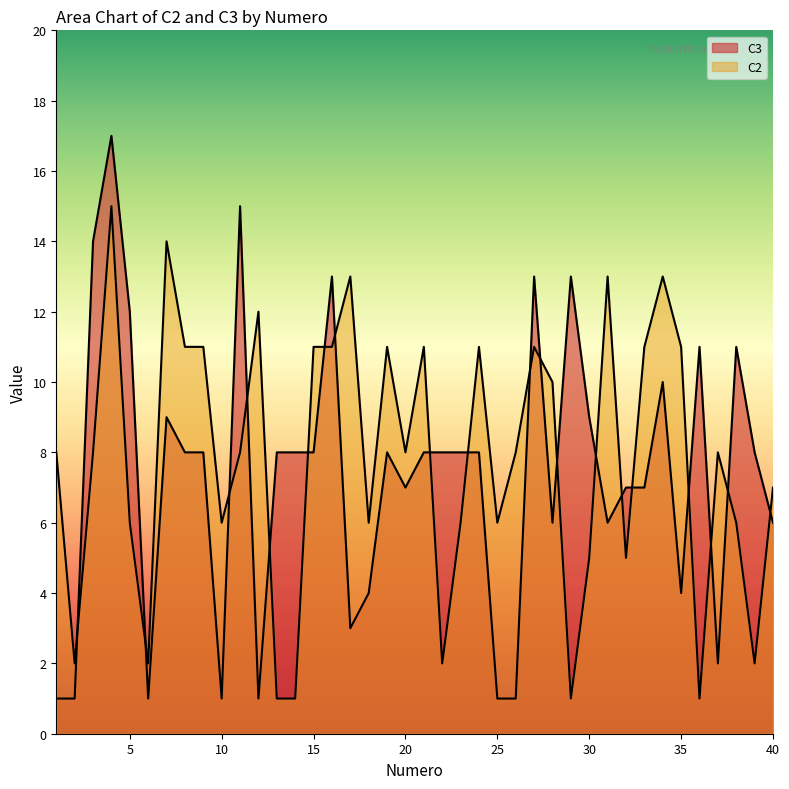

True or false: C3 has a value of 4 at 22.

False